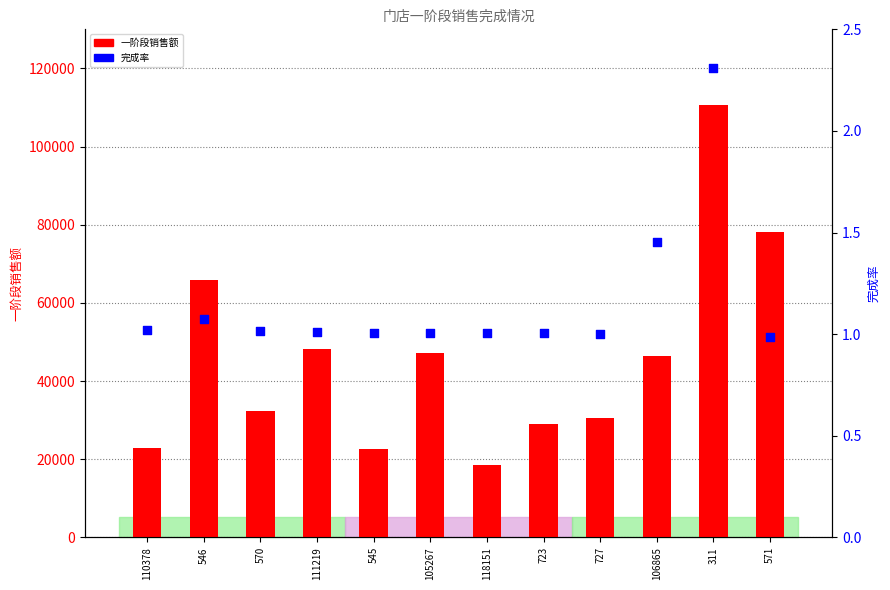

Which series contains the highest Y value?

Phase1 Sales